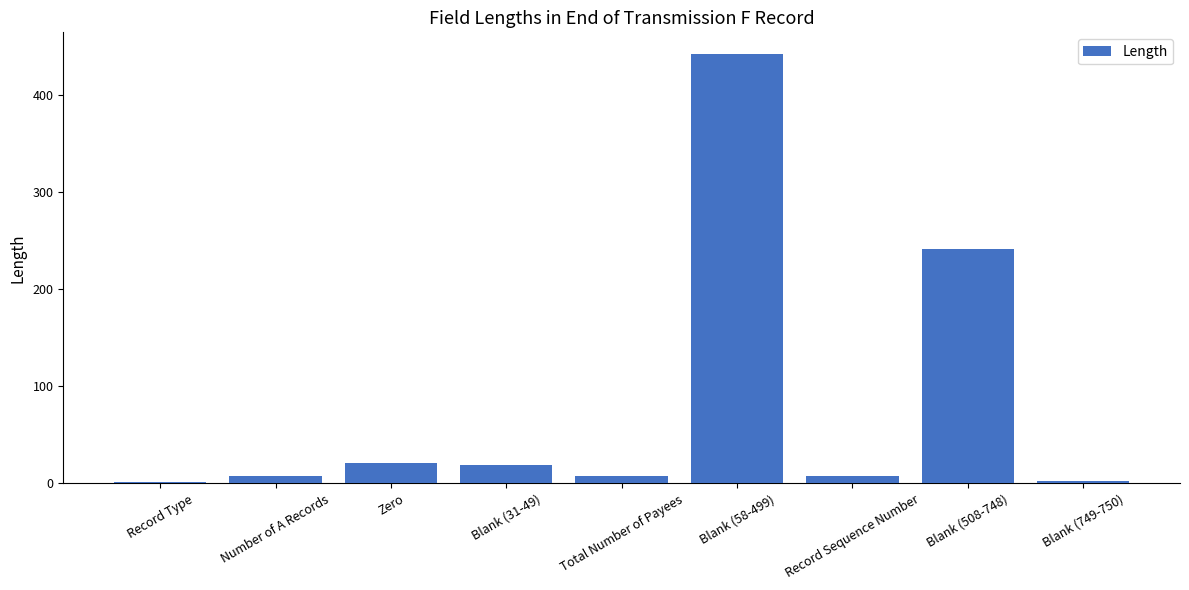

What is the change in value from Zero to Blank (508-748)?

+220